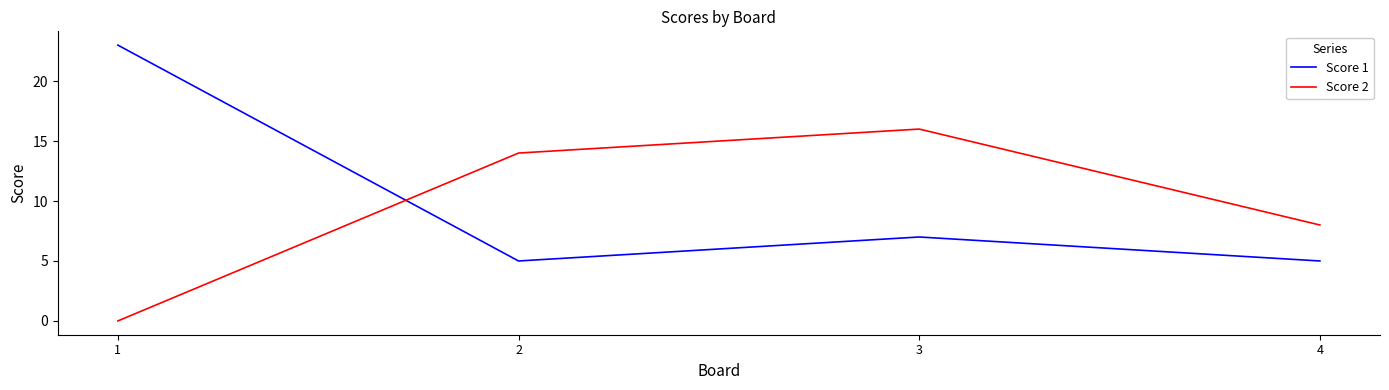

Reading left to right, extract all data points from this chart.

Score 1: 1=23	2=5	3=7	4=5
Score 2: 1=0	2=14	3=16	4=8